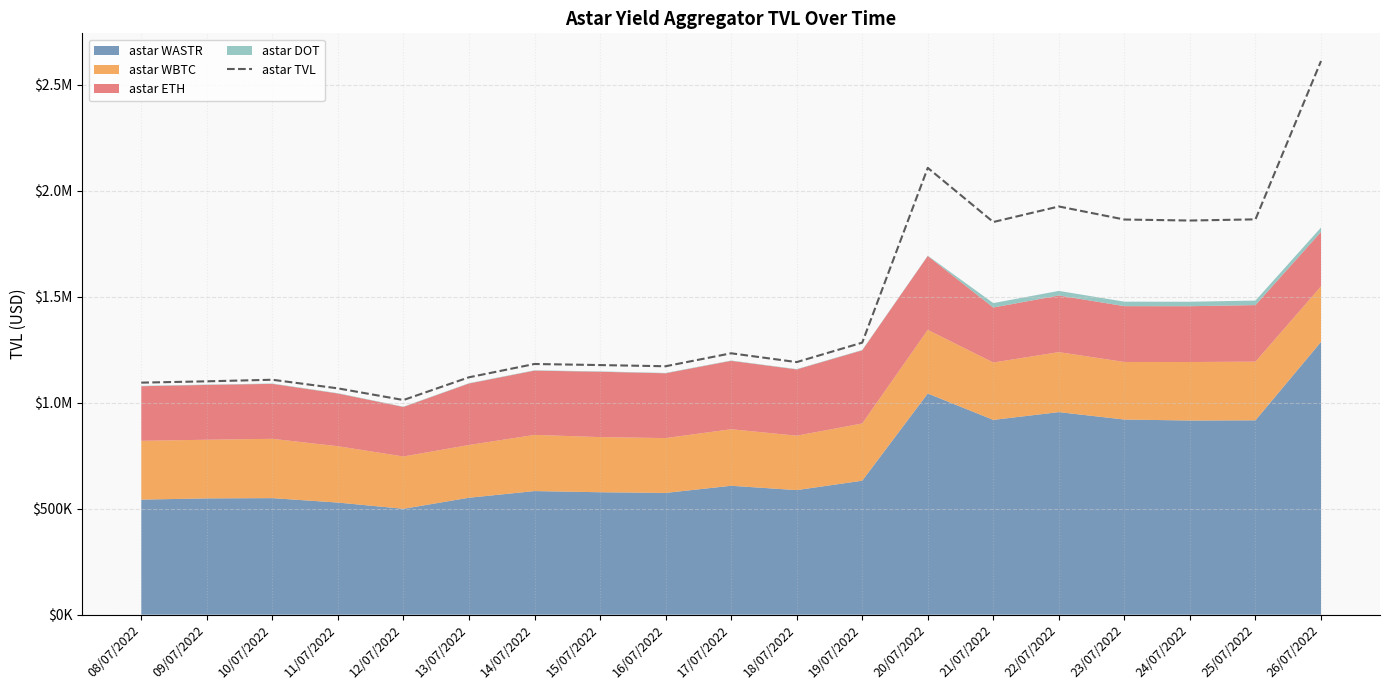

What is the label of the 3rd point from the left?

10/07/2022